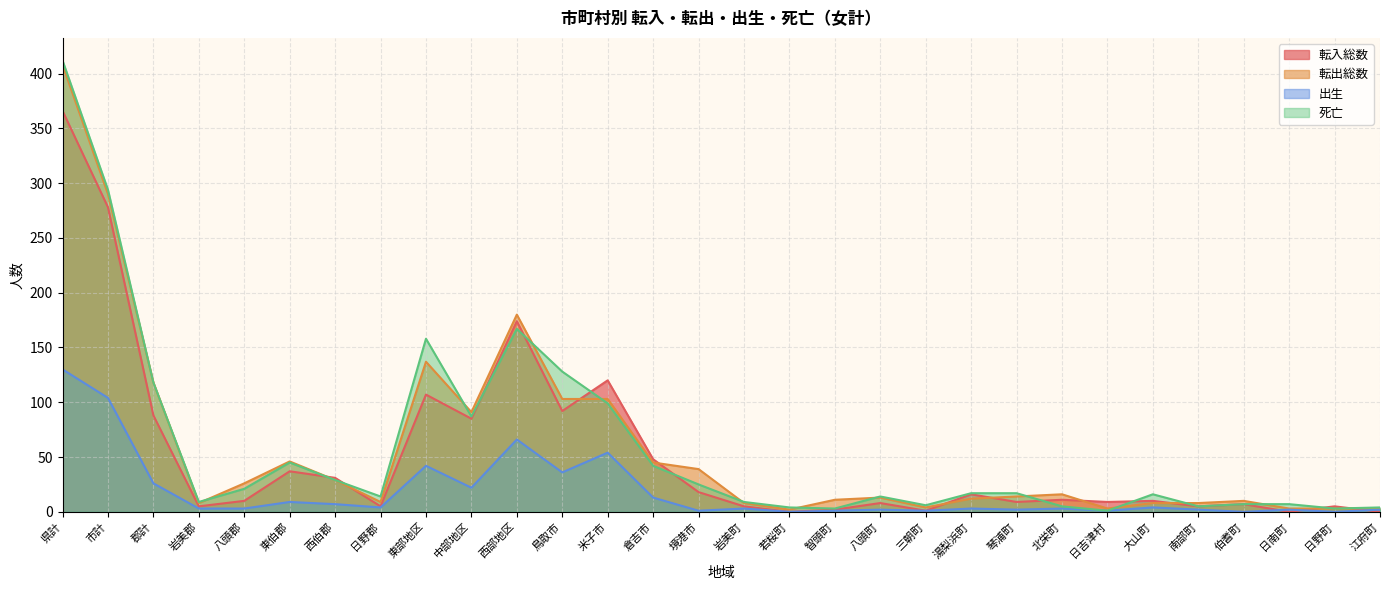

The value of 転出総数 at 南部町 is 8. True or false?

True